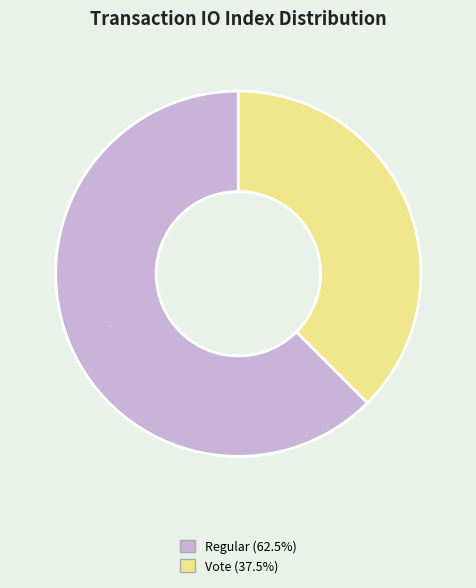

Is there any slice that represents more than half of the pie?

Yes